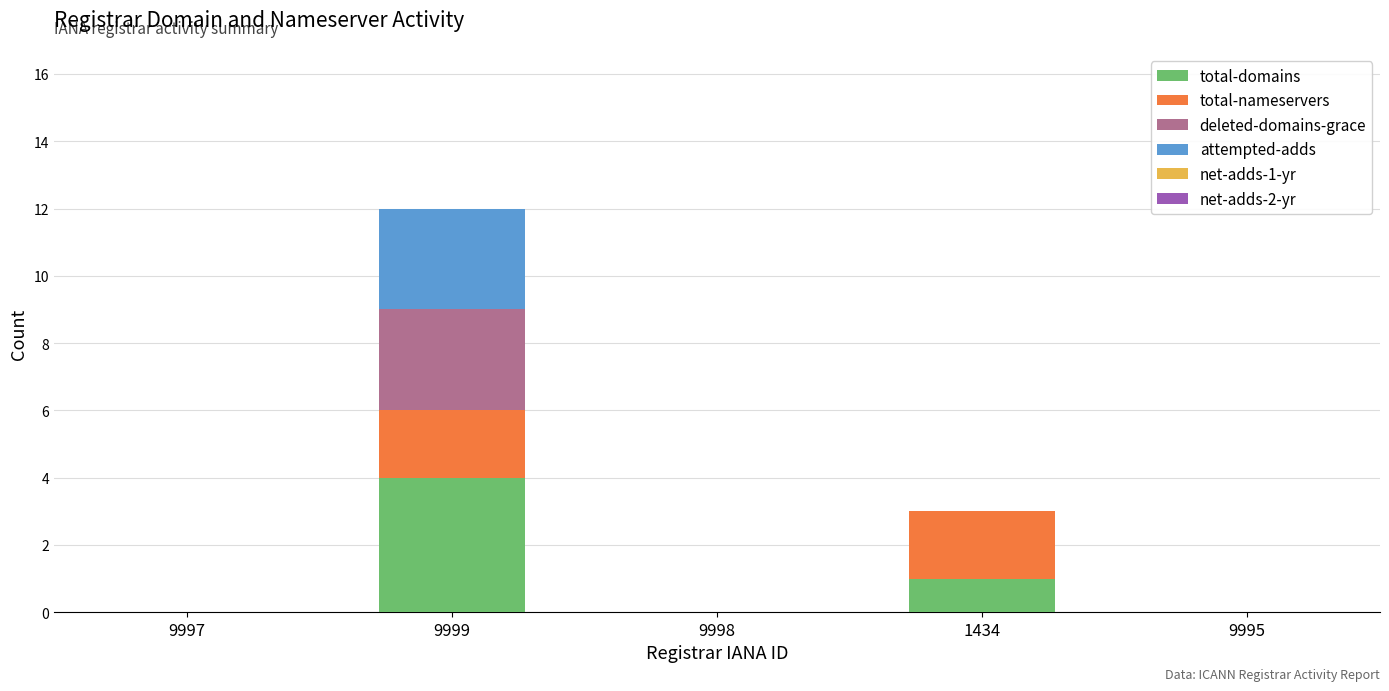

At which category is the sum across all series the highest?

9999